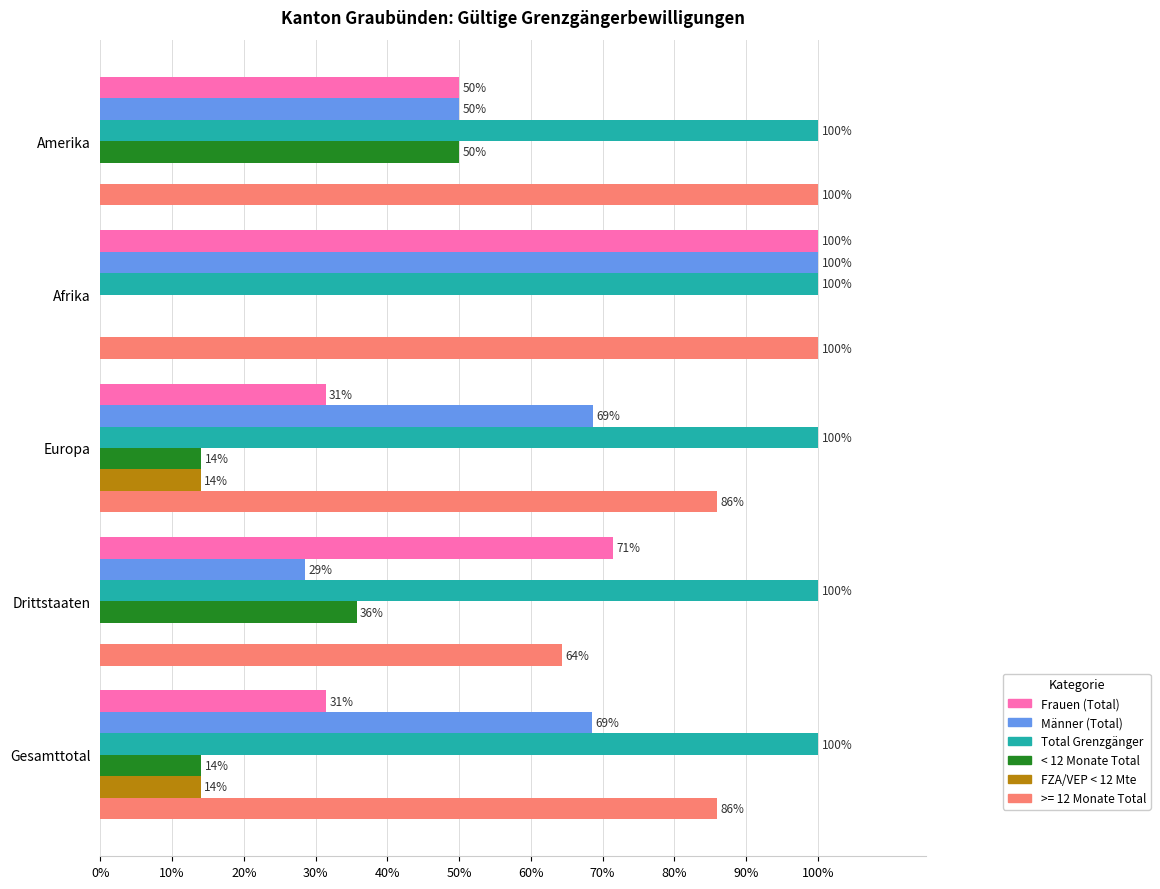

What are all the series names shown in the legend?

Frauen (Total), Männer (Total), Total Grenzgänger, < 12 Monate Total, FZA/VEP < 12 Mte, >= 12 Monate Total